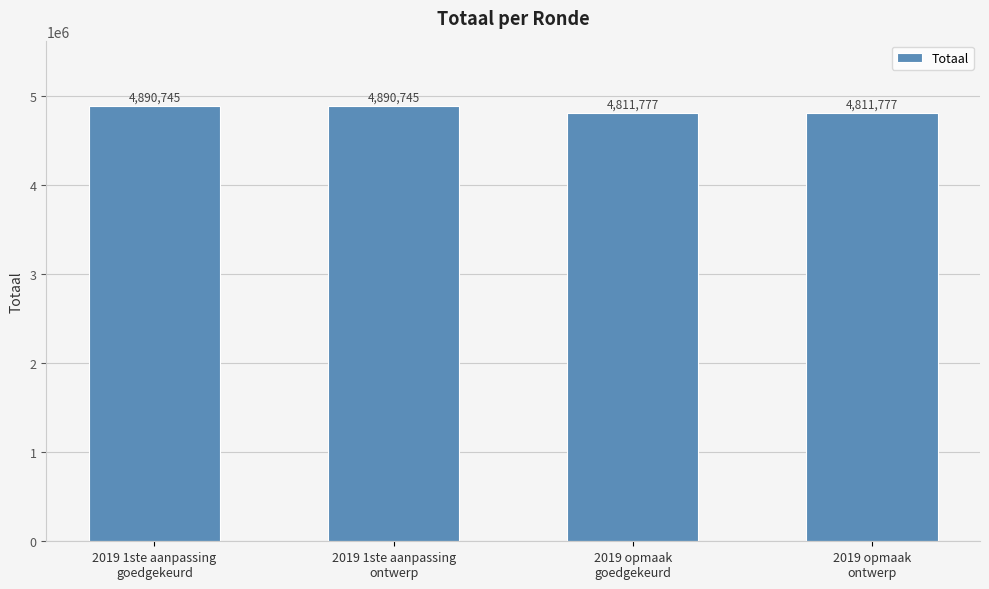

Reading left to right, extract all data points from this chart.

4890745	4890745	4811777	4811777